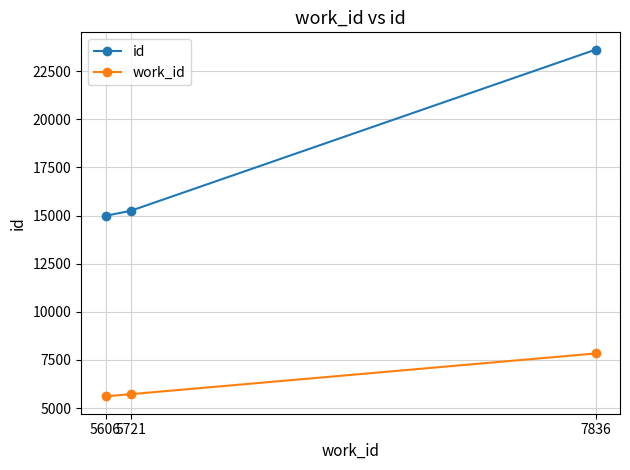

Rank the series by their average value, from highest to lowest.

id, work_id